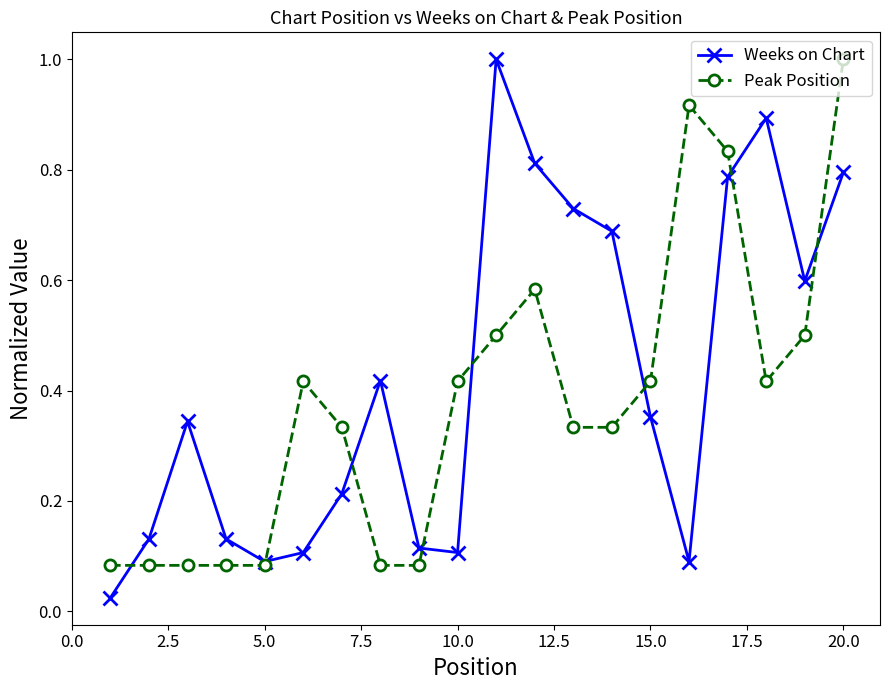

In Weeks on Chart, how many points are higher than both neighbors (excluding endpoints)?

4